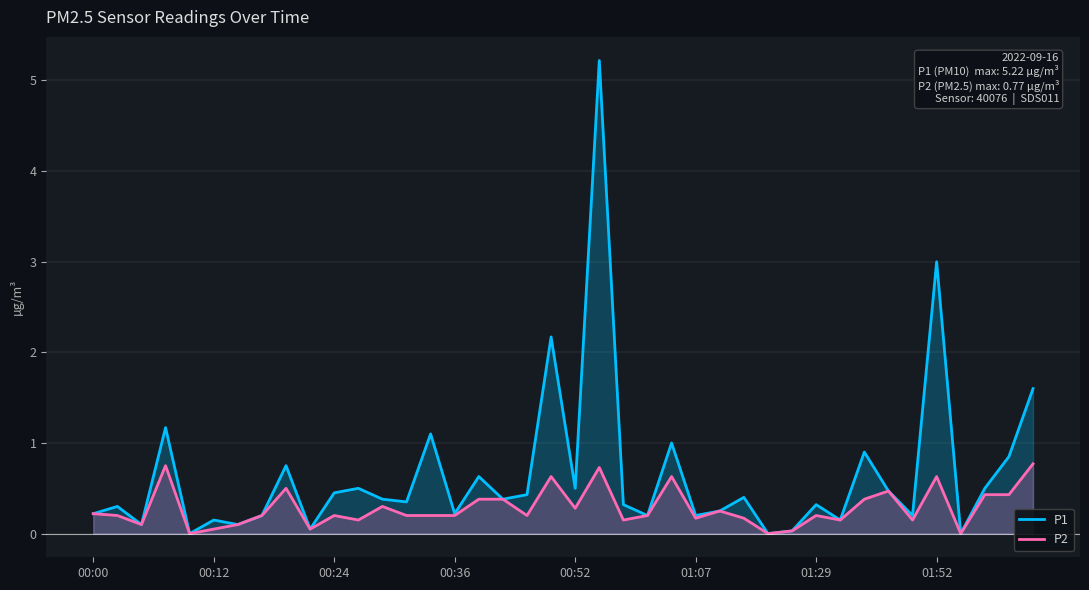

What is the sum of all P1 values?

25.8